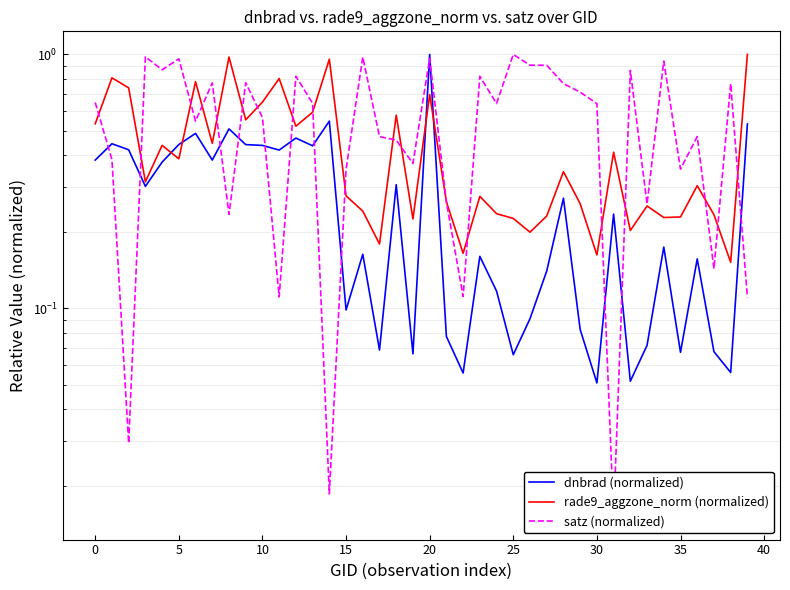

What value does the rade9_aggzone_norm (normalized) series have at 33?

0.3